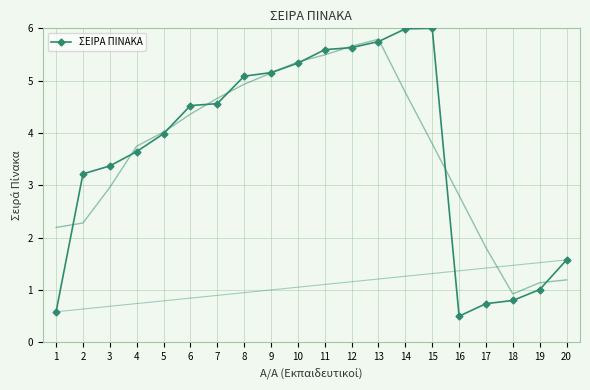

What is the difference between the second highest and second lowest values?

5.4